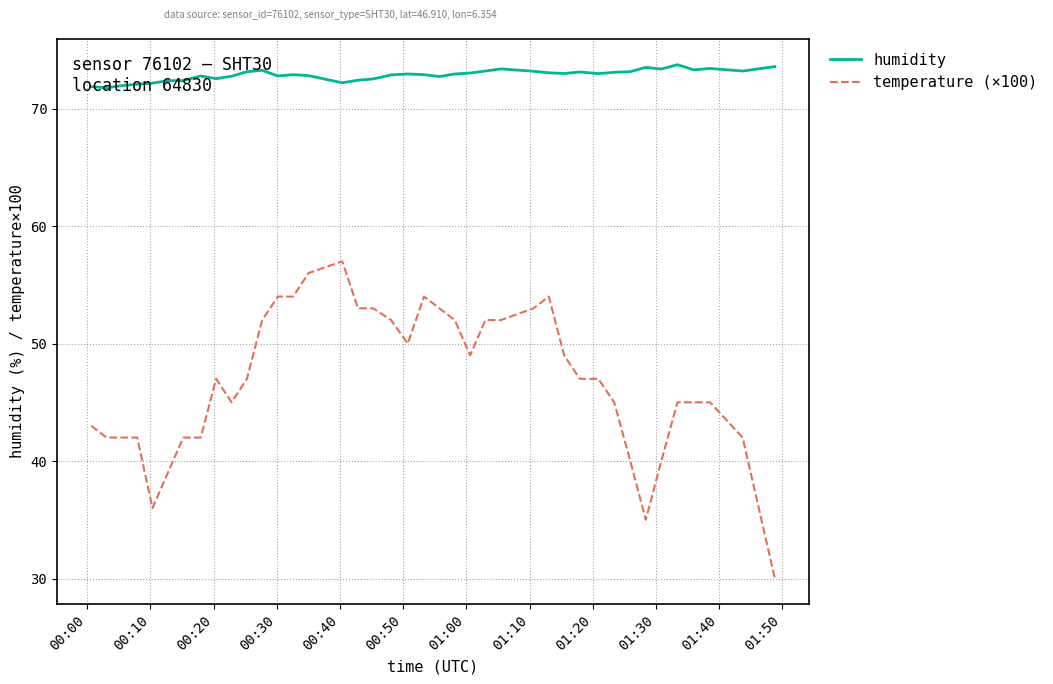

Which series has the widest spread of values?

temperature (×100)